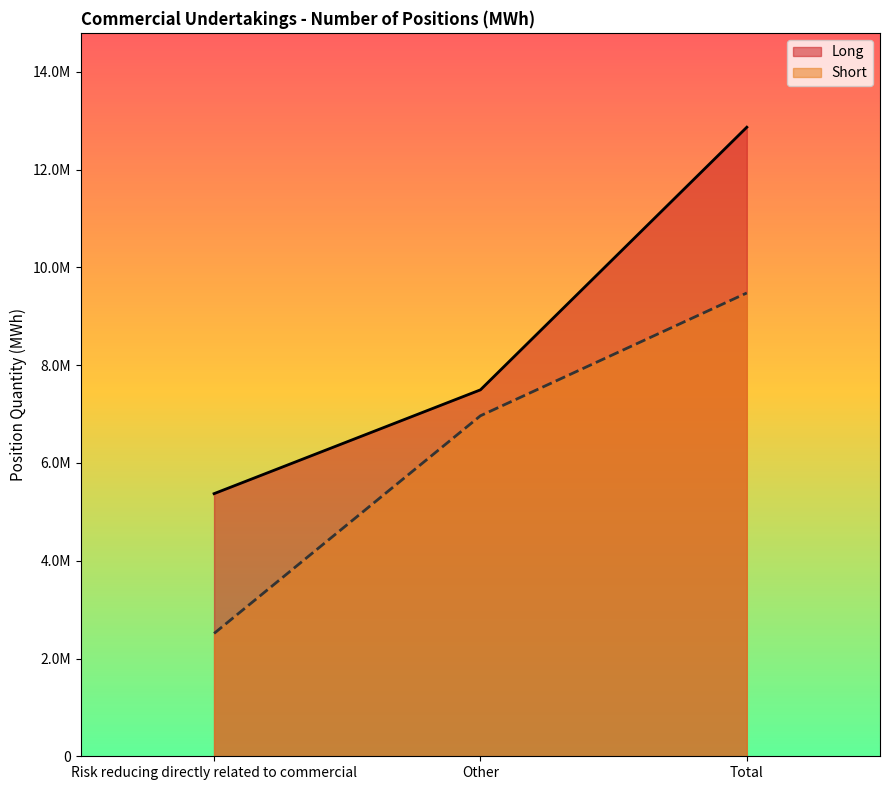

Where does the Short series first go above 6964968?

Total